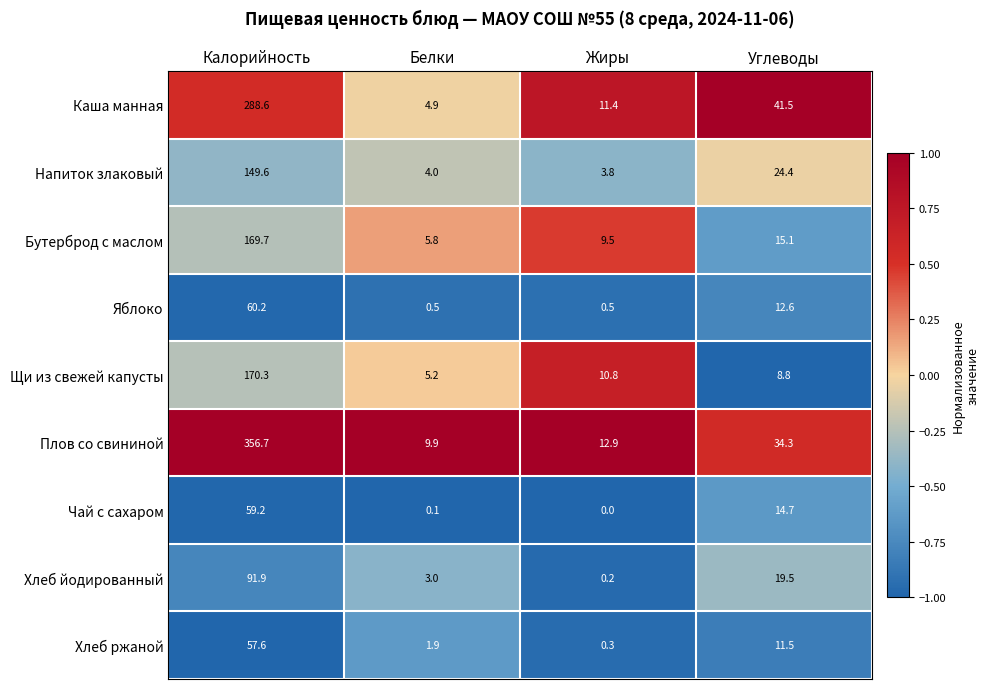

What is the difference between the second highest and second lowest values in the Напиток злаковый series?

20.4